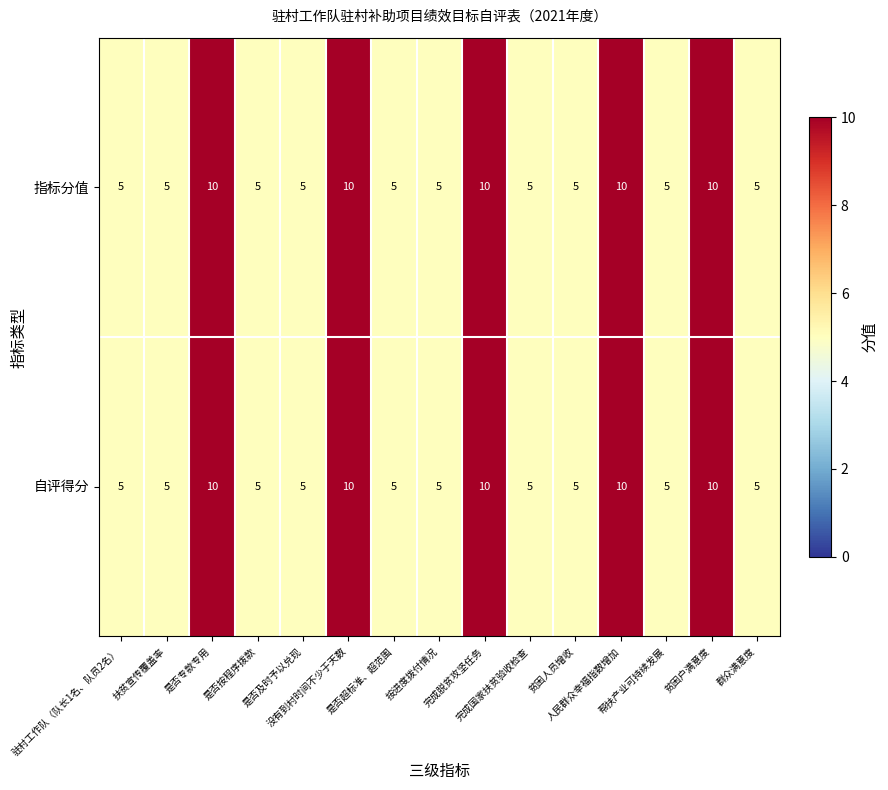

What is the sum of all 自评得分 values?

100